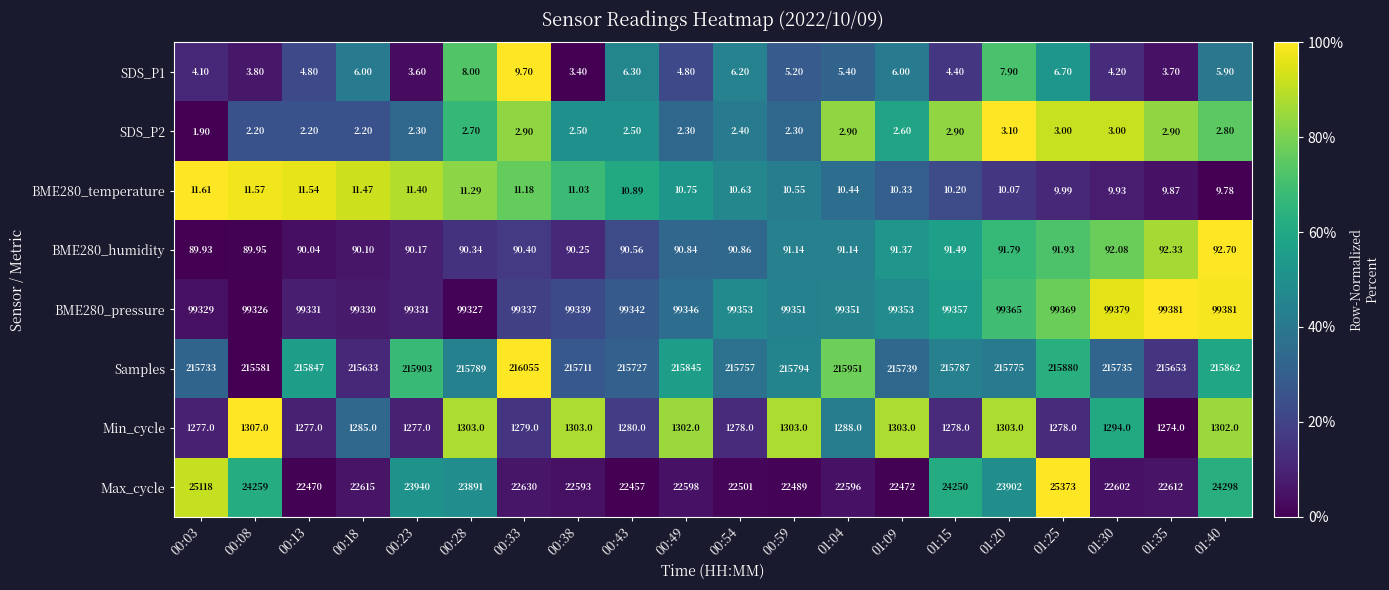

Which series has the largest total across all categories?

Samples